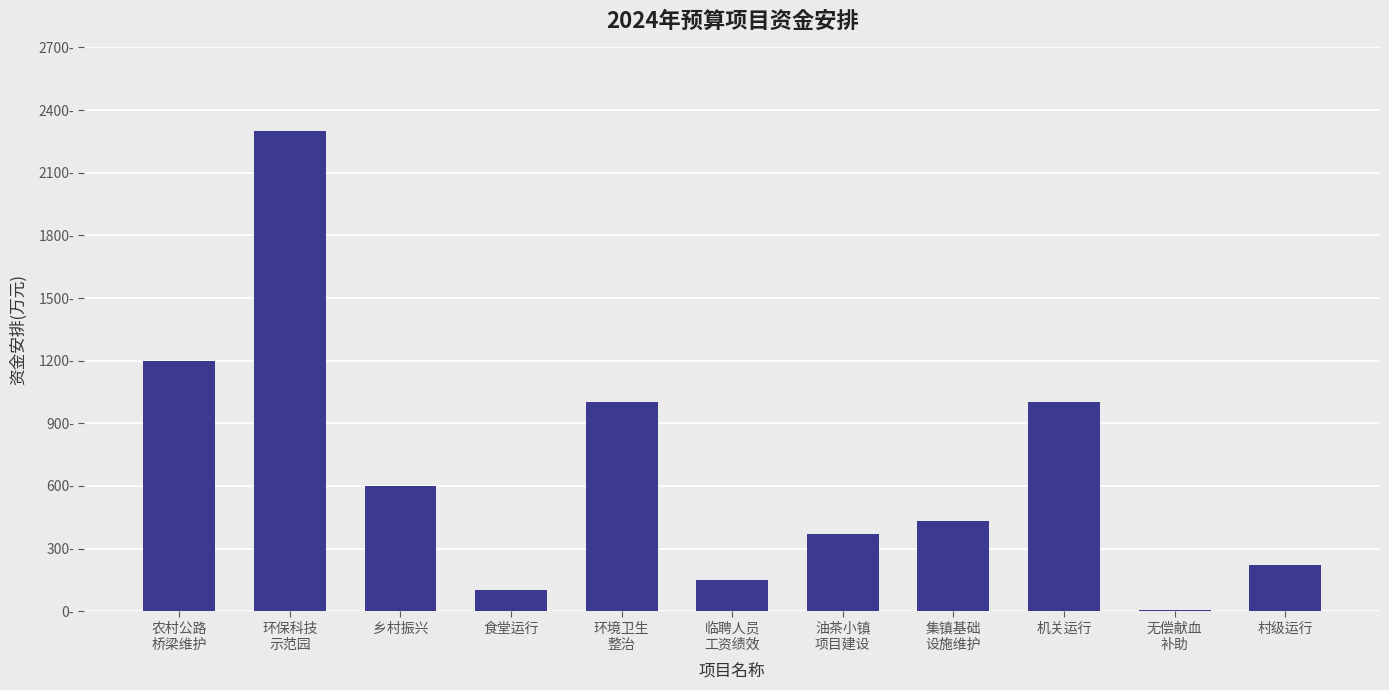

Rank the categories by value from highest to lowest.

环保科技
示范园, 农村公路
桥梁维护, 环境卫生
整治, 机关运行, 乡村振兴, 集镇基础
设施维护, 油茶小镇
项目建设, 村级运行, 临聘人员
工资绩效, 食堂运行, 无偿献血
补助